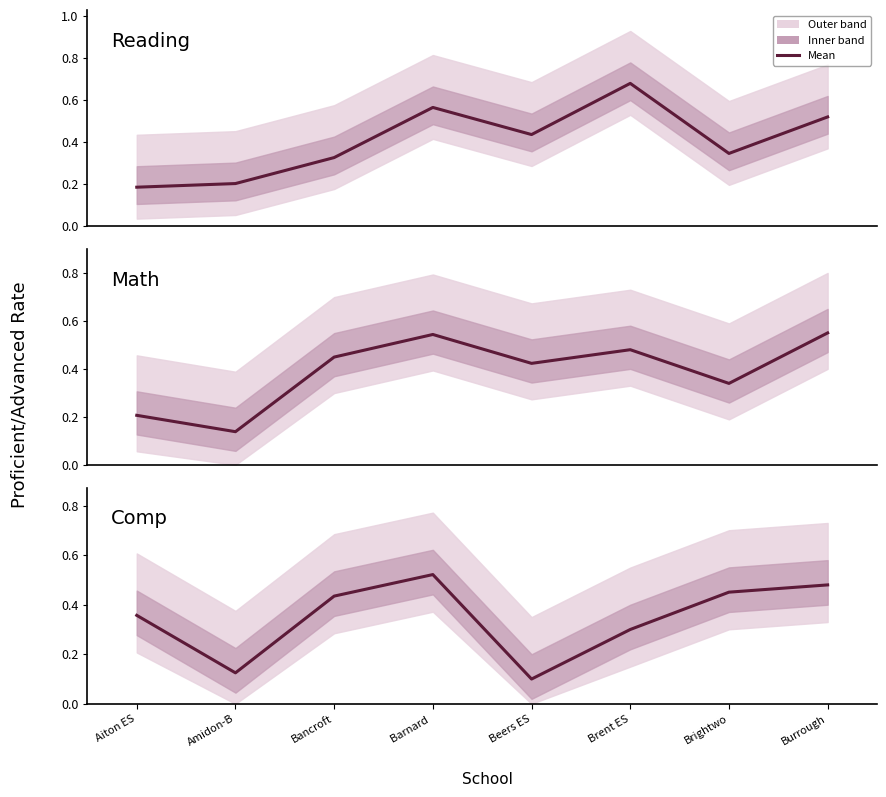

What is the difference between the Math values at Beers ES and Brightwo?

0.1